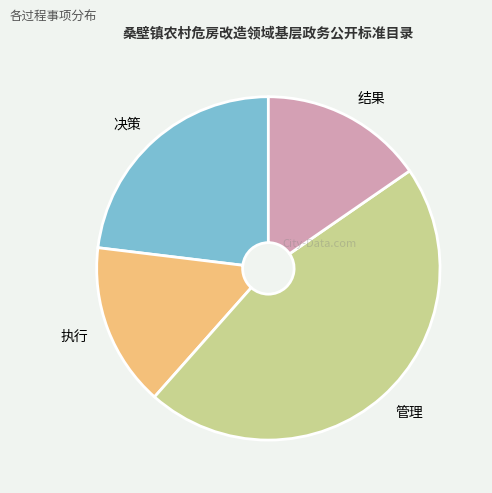

What is the largest slice in the pie chart?

管理